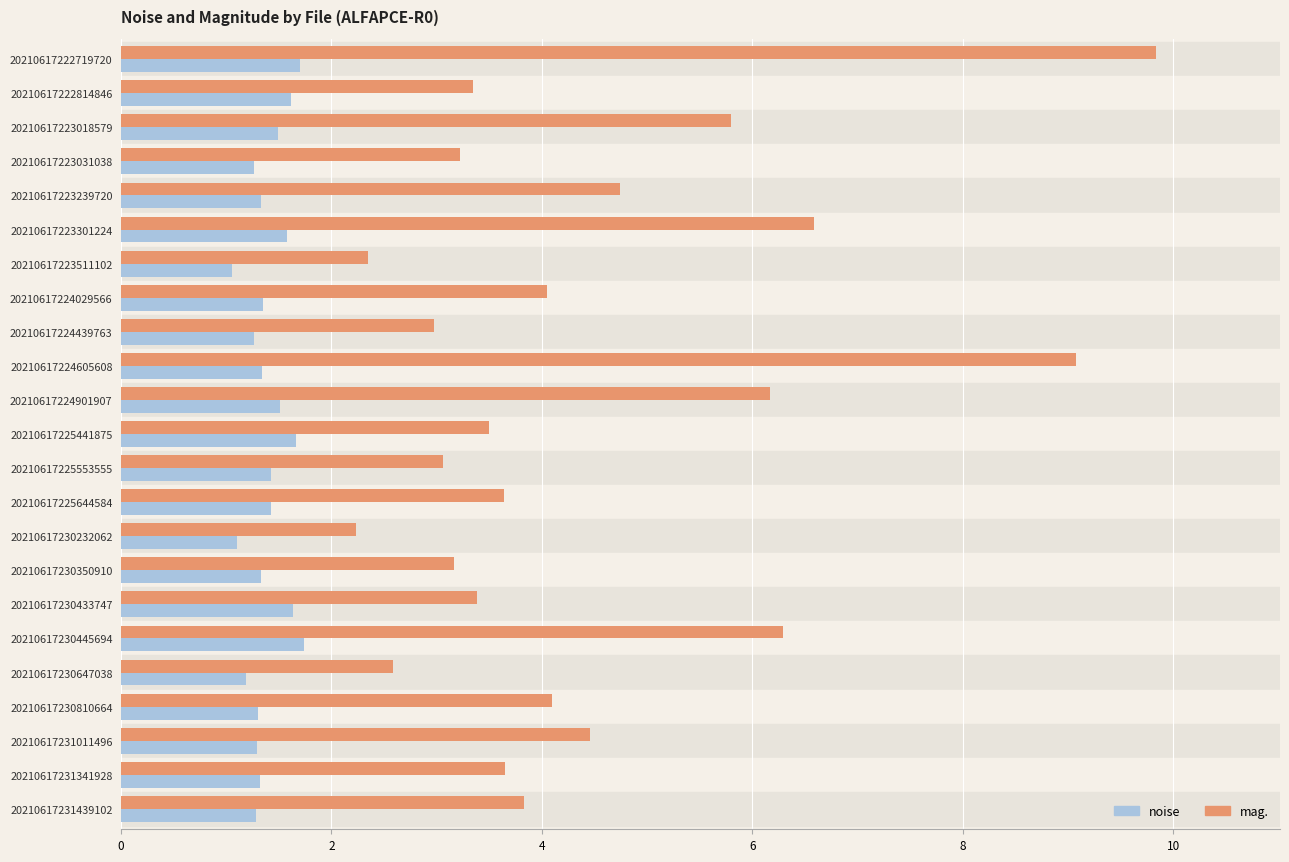

What is the average value of the mag. series?

4.4